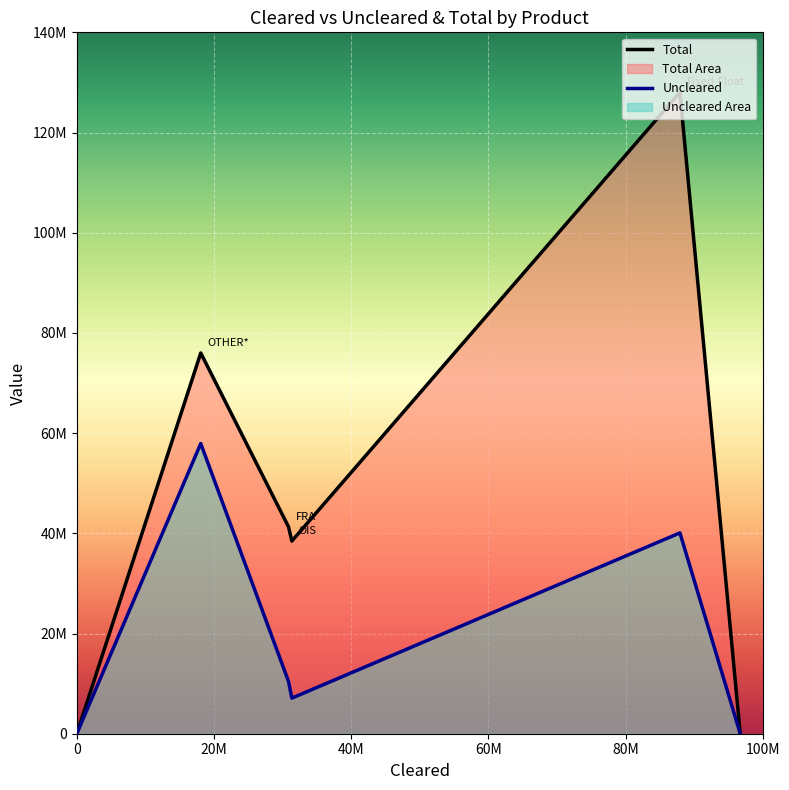

What is the sum of the Total values at OTHER* and OIS?

114450309